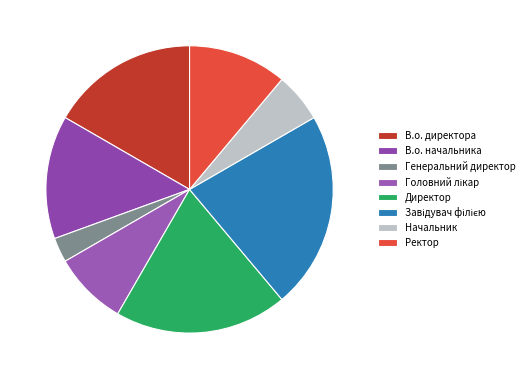

To the nearest percent, what portion does Головний лікар represent?

8%